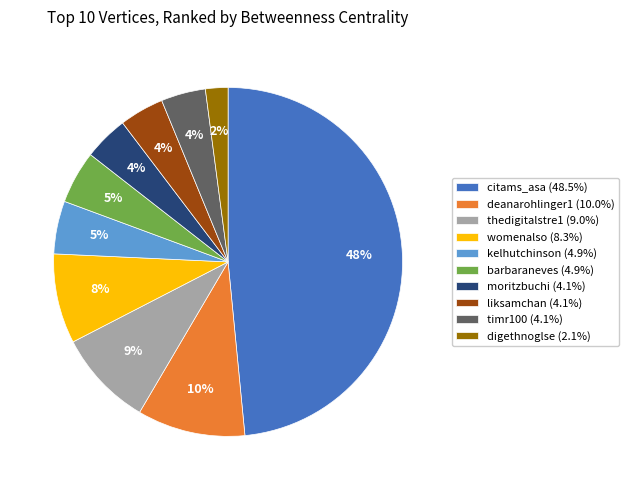

To the nearest percent, what is the average slice percentage?

10%